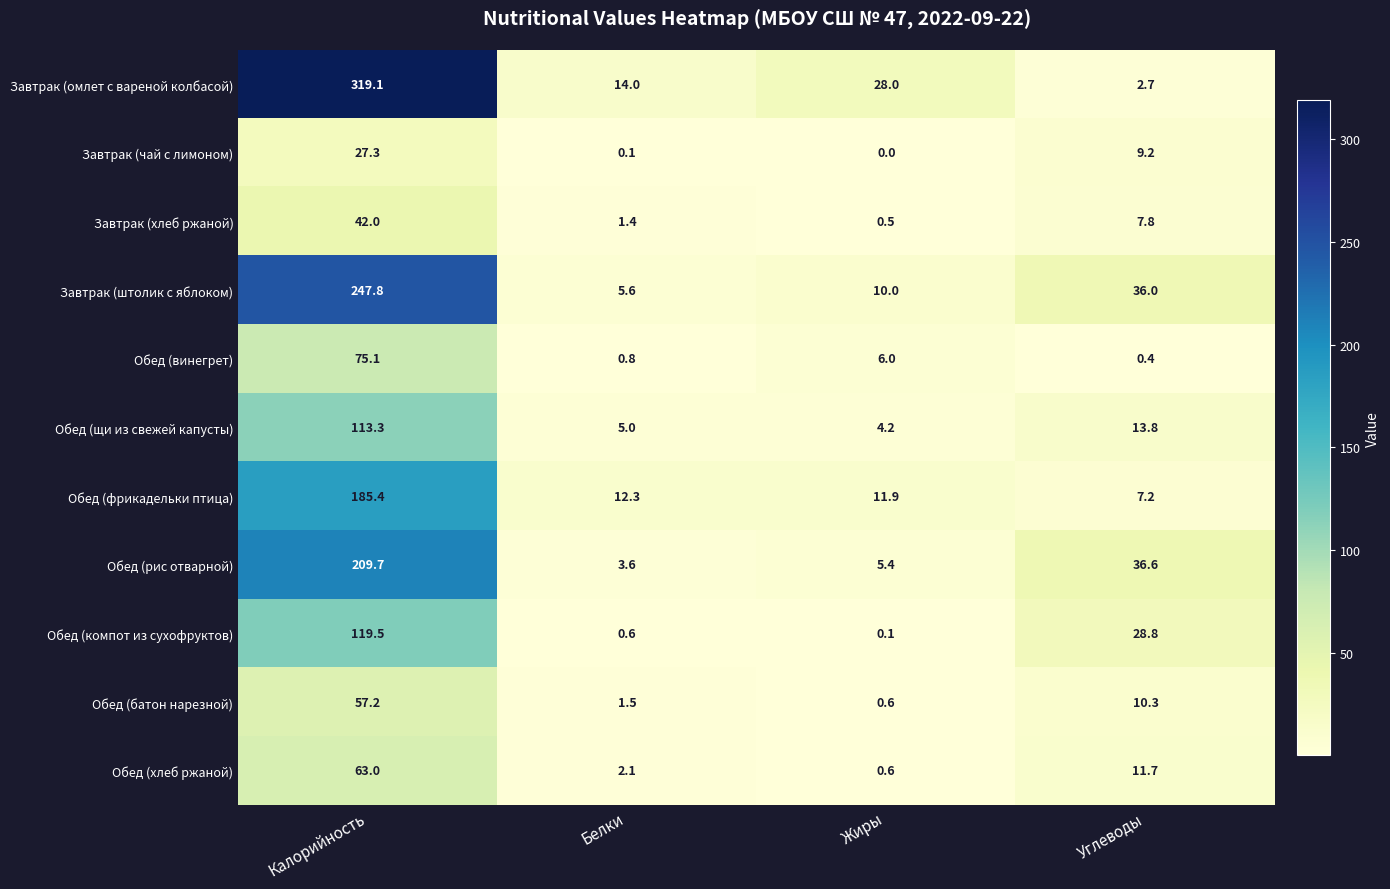

What is the total value across all series at Белки?

47.0